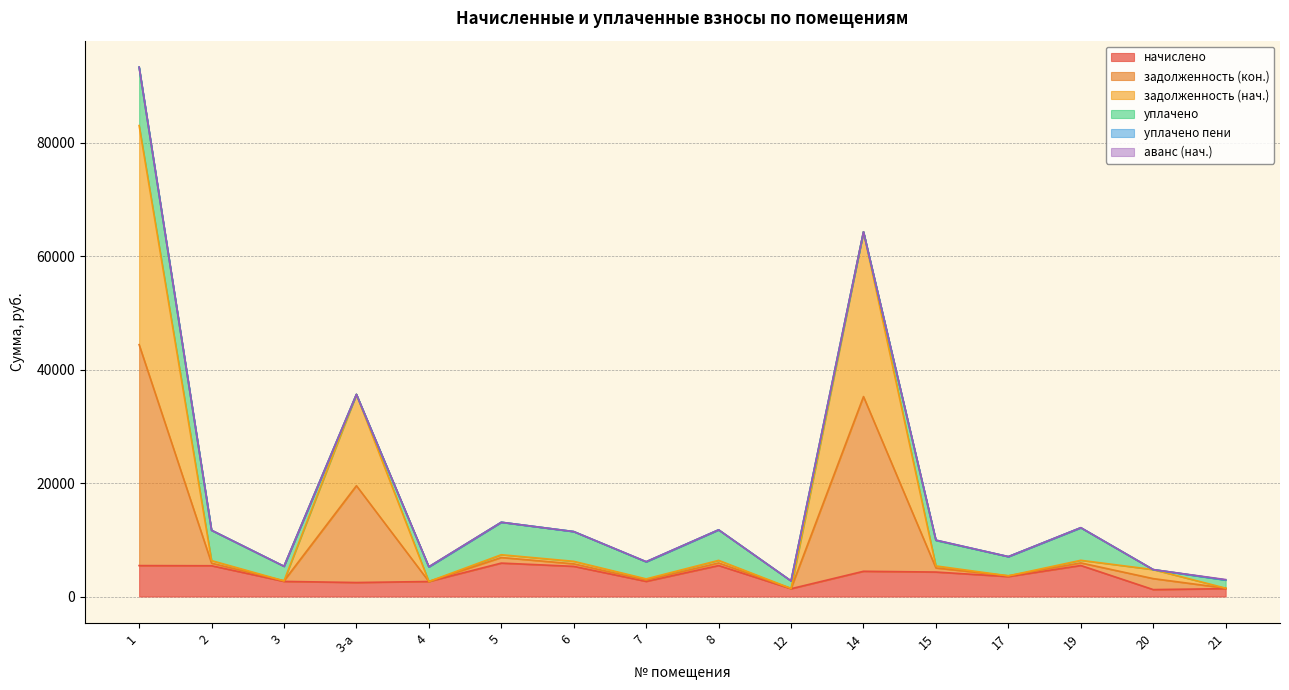

Which series has the widest spread of values?

задолженность (кон.)